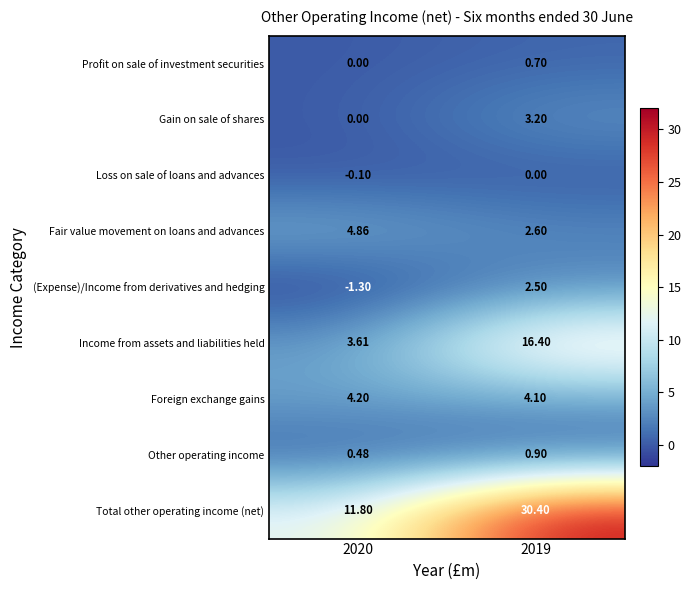

Which series has the largest total across all categories?

Total other operating income (net)